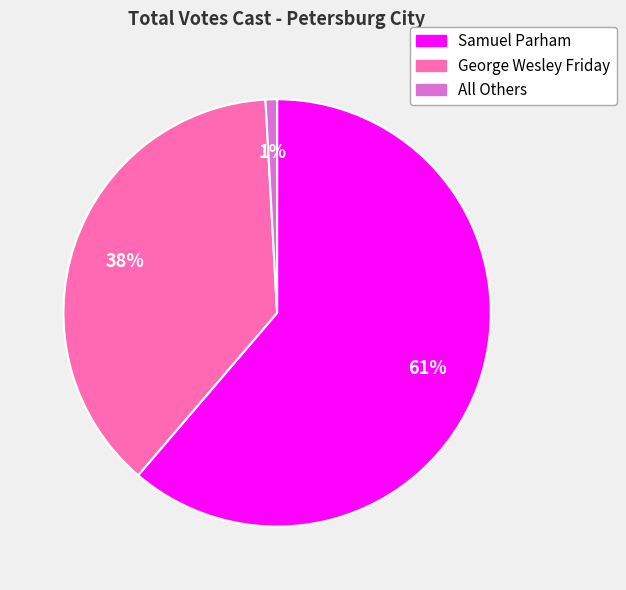

Is it true that George Wesley Friday is 29% of the pie?

False